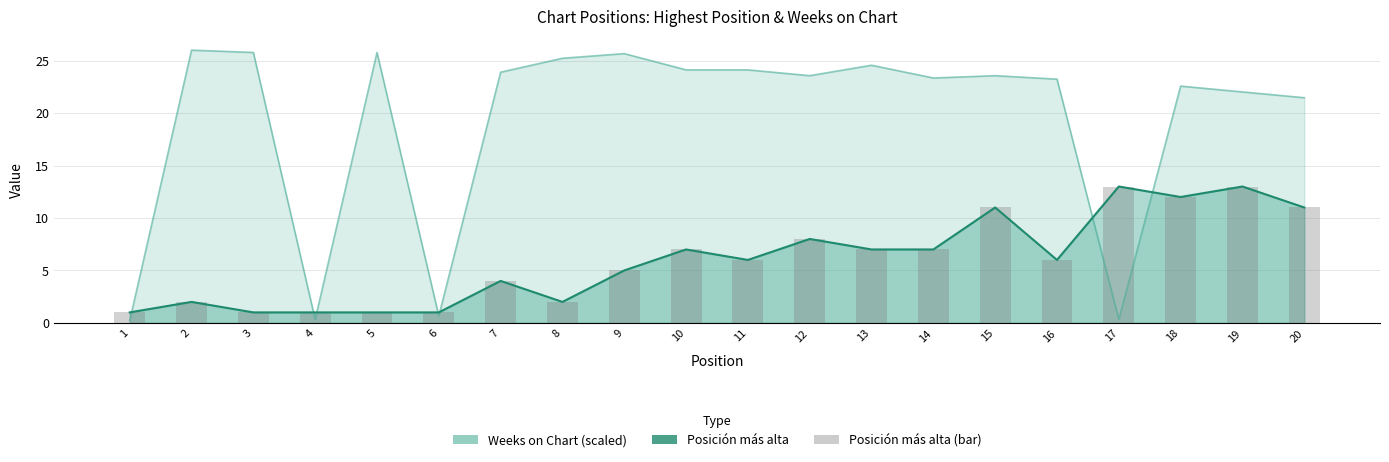

List the labels in order of value, smallest first.

1, 3, 4, 5, 6, 2, 8, 7, 9, 11, 16, 10, 13, 14, 12, 15, 20, 18, 17, 19